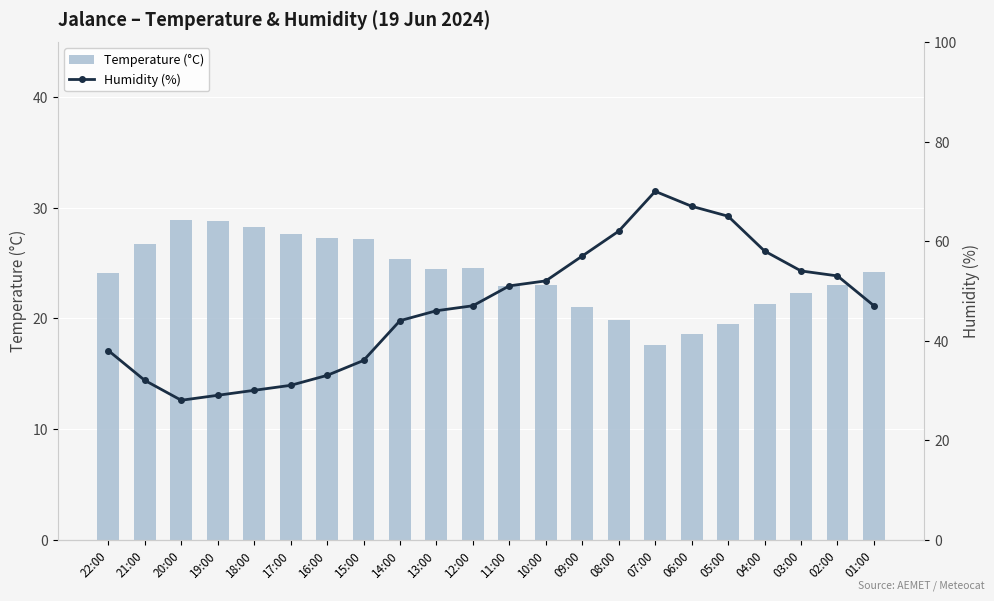

At 18:00, list the series in order from largest to smallest.

Humidity (%), Temperature (°C)